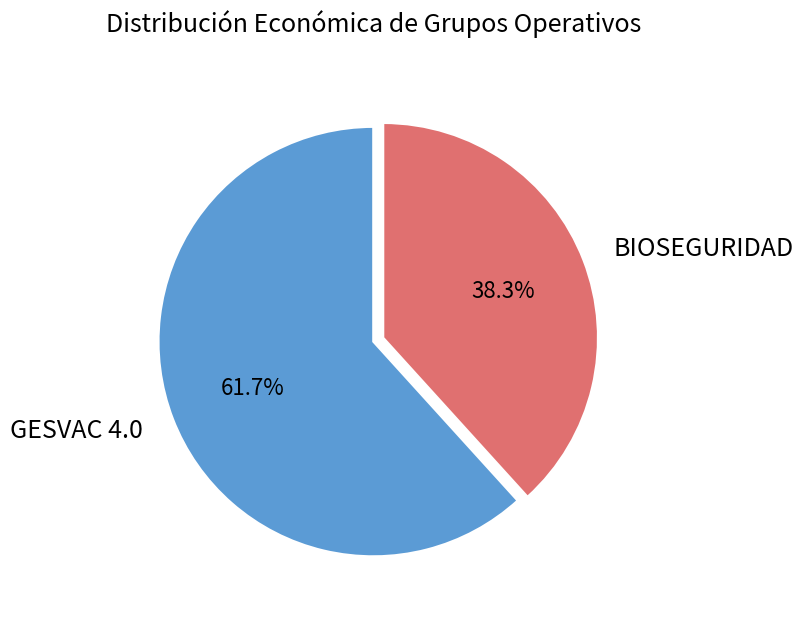

To the nearest percent, what is the average slice percentage?

50%